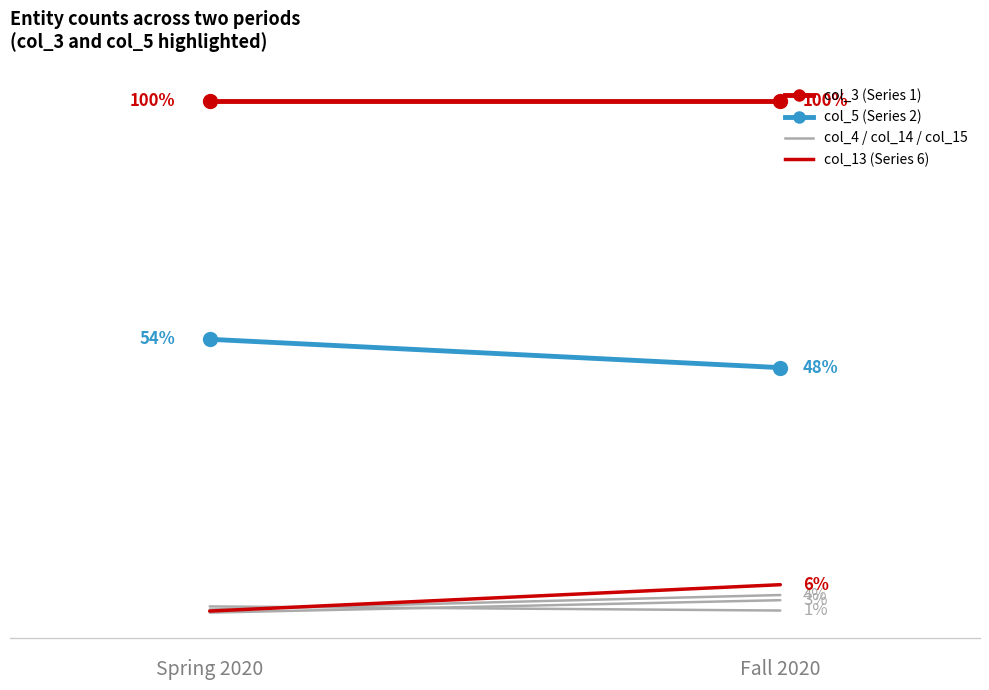

Which series has the largest total across all categories?

Series col_3